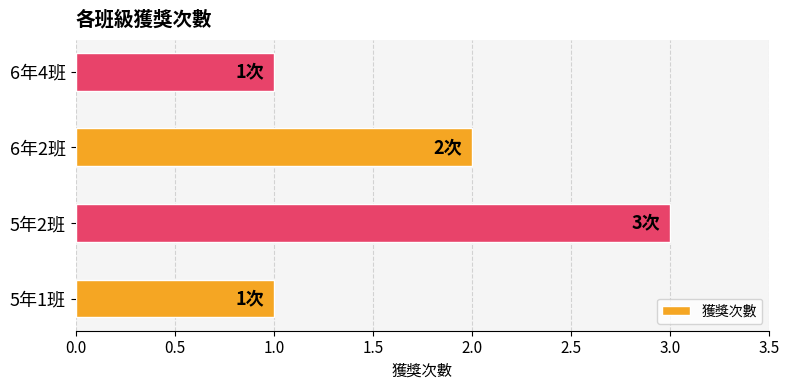

What is the sum of all values?

7